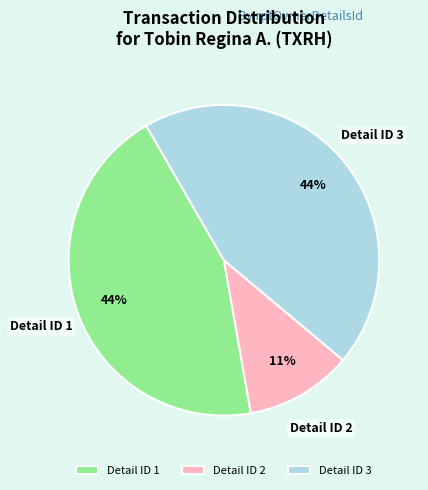

To the nearest percent, what is the difference between the largest and smallest slice percentages?

33%